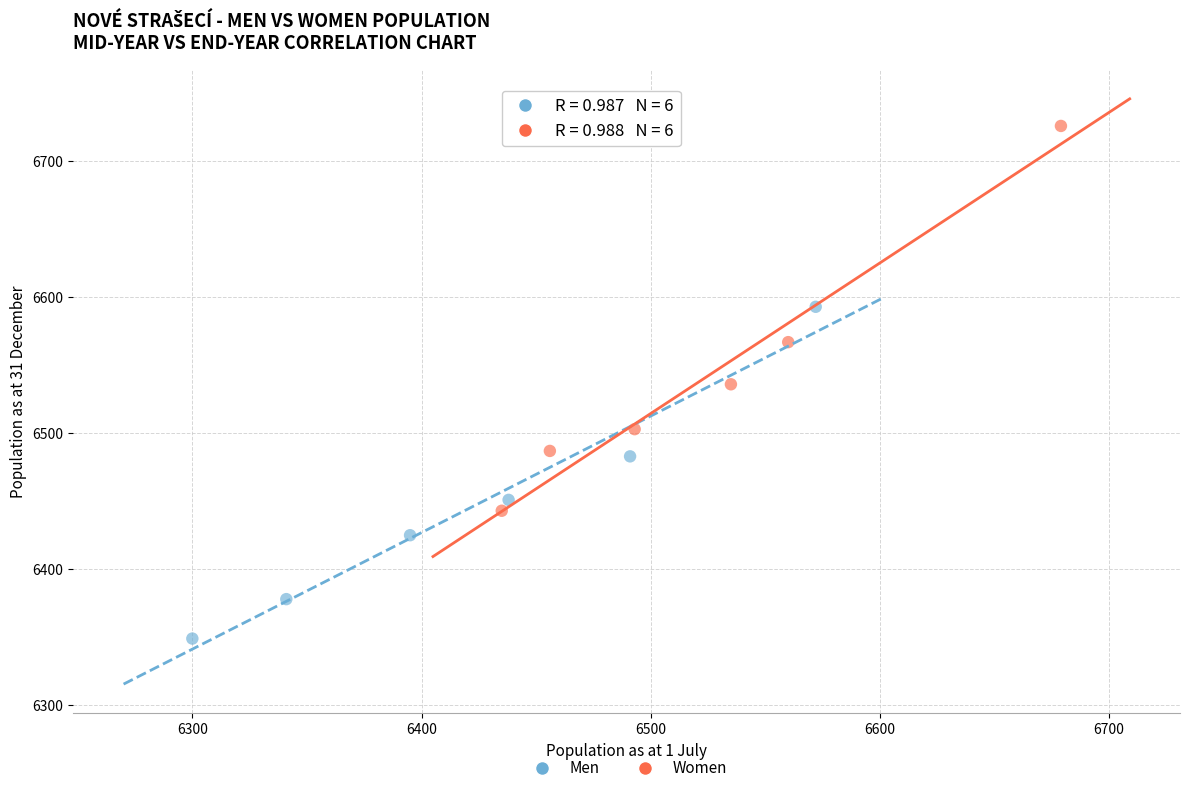

Which series has the largest Y range (max minus min)?

Women